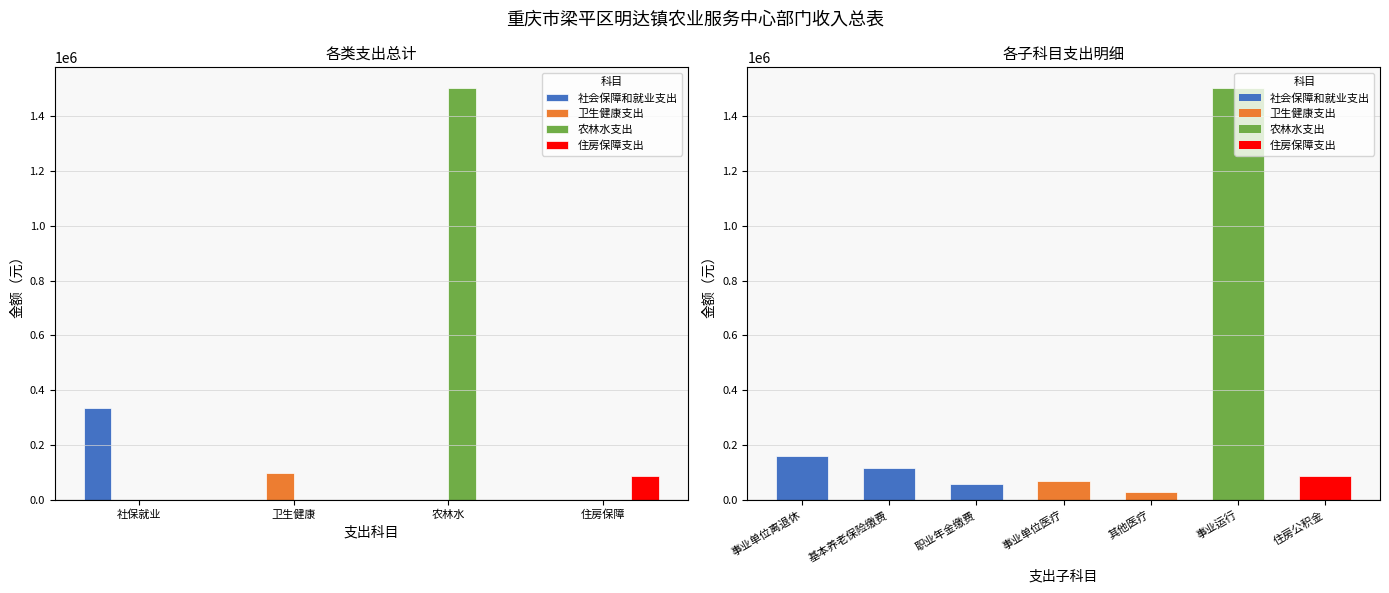

Rank the series at 社保就业 from lowest to highest value.

卫生健康支出, 农林水支出, 住房保障支出, 社会保障和就业支出